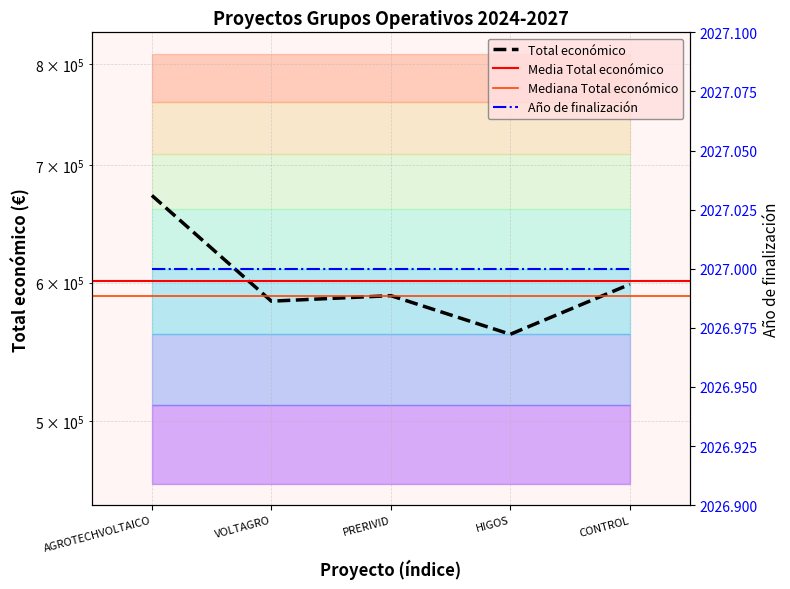

List the labels in order of value, smallest first.

HIGOS, VOLTAGRO, PRERIVID, CONTROL, AGROTECHVOLTAICO